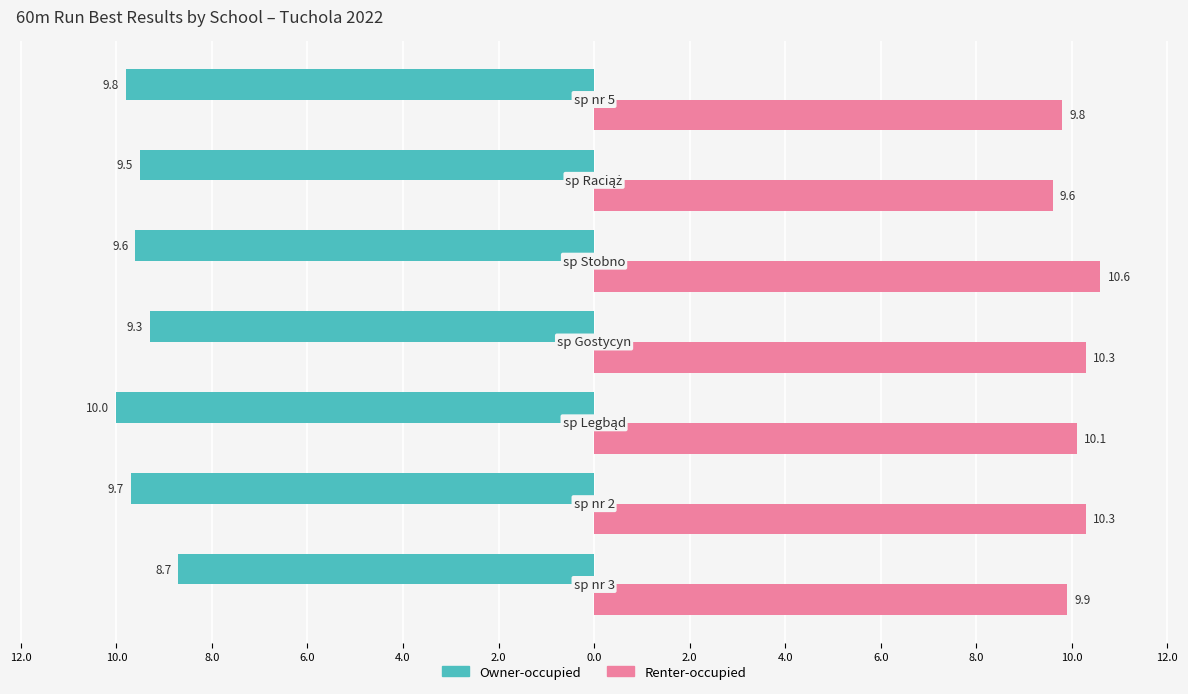

What are all the series names shown in the legend?

Owner-occupied, Renter-occupied